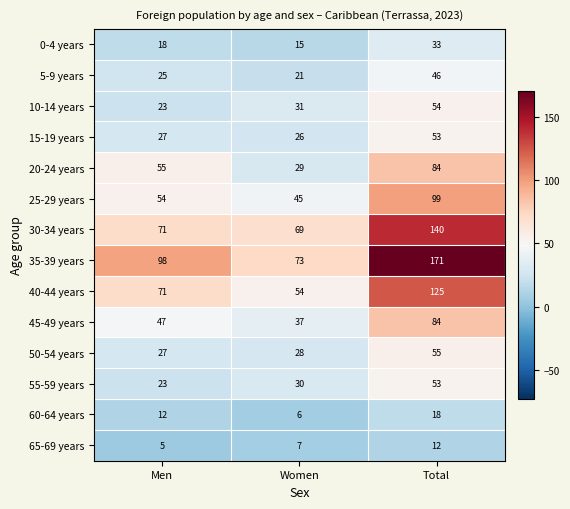

Between Men and Total, which series saw the biggest shift?

35-39 years